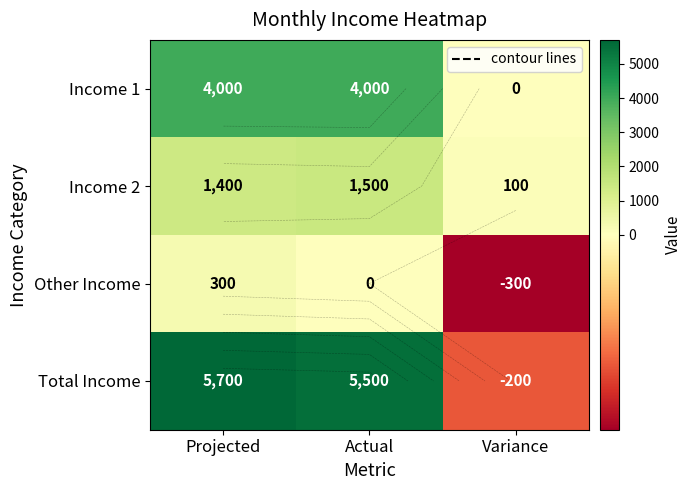

What is the total value across all series at Variance?

-400